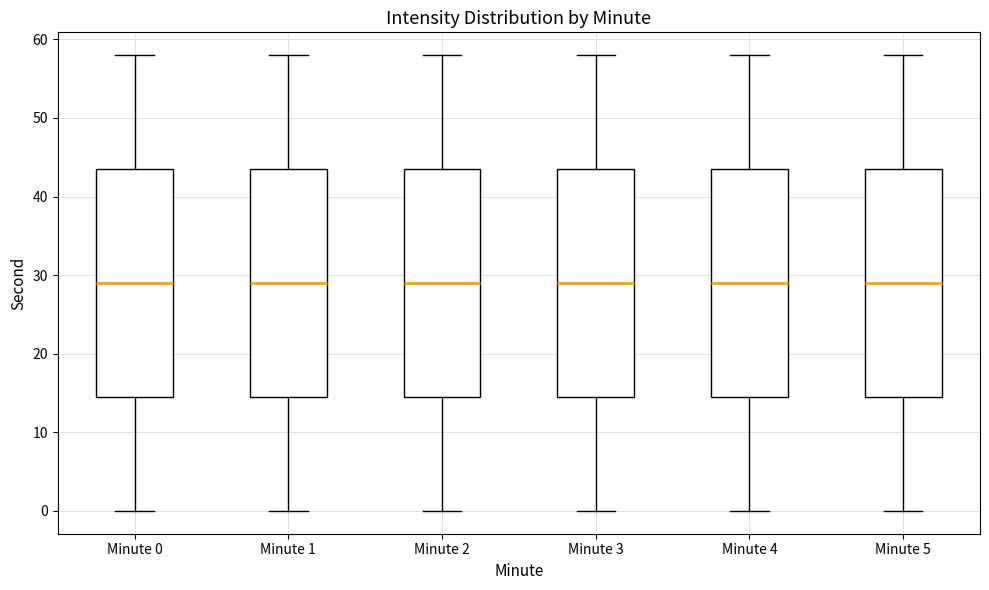

Reading left to right, read every box against the y-axis: the position of its median line, the range the box covers, and the ends of its whiskers. The values are not printed on the chart, so give them approximately, as read against the axis.

Minute 0: median 29, box 15 to 44, whiskers 0 to 58
Minute 1: median 29, box 15 to 44, whiskers 0 to 58
Minute 2: median 29, box 15 to 44, whiskers 0 to 58
Minute 3: median 29, box 15 to 44, whiskers 0 to 58
Minute 4: median 29, box 15 to 44, whiskers 0 to 58
Minute 5: median 29, box 15 to 44, whiskers 0 to 58